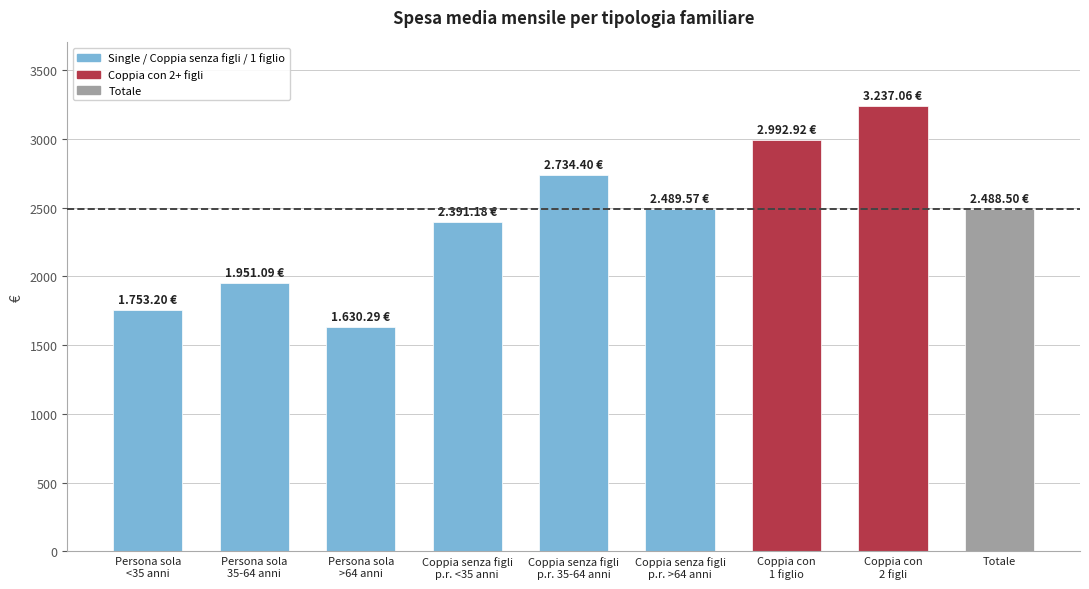

Which has a higher value, Persona sola
>64 anni or Coppia con
1 figlio?

Coppia con
1 figlio